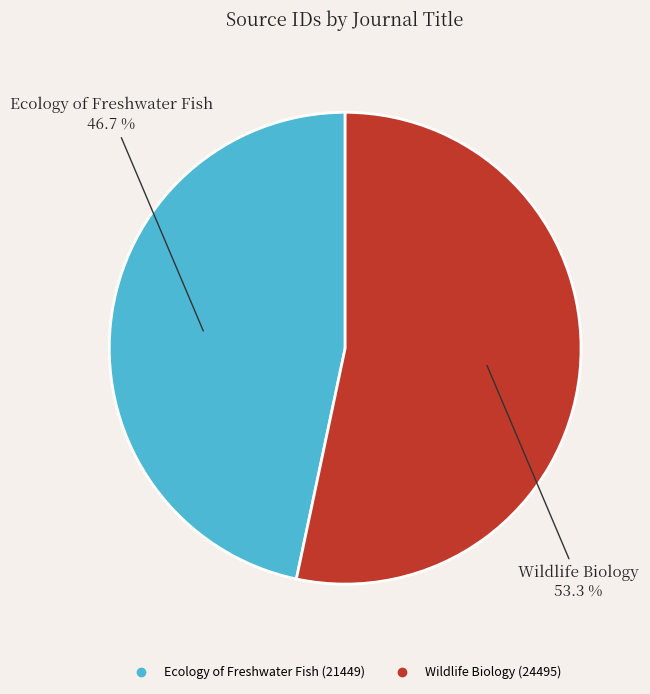

What is the majority slice?

Wildlife Biology